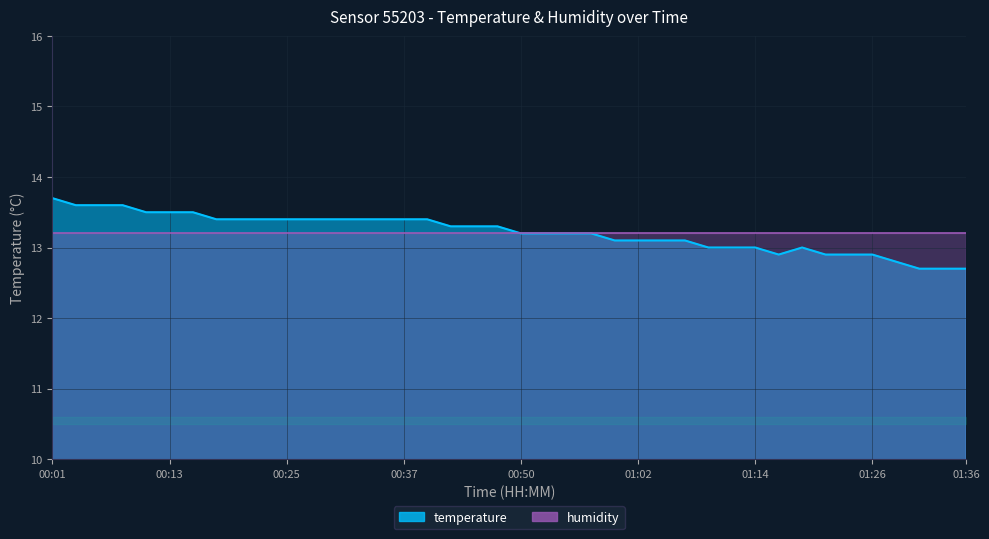

What is the label of the 32nd point from the left?

01:16